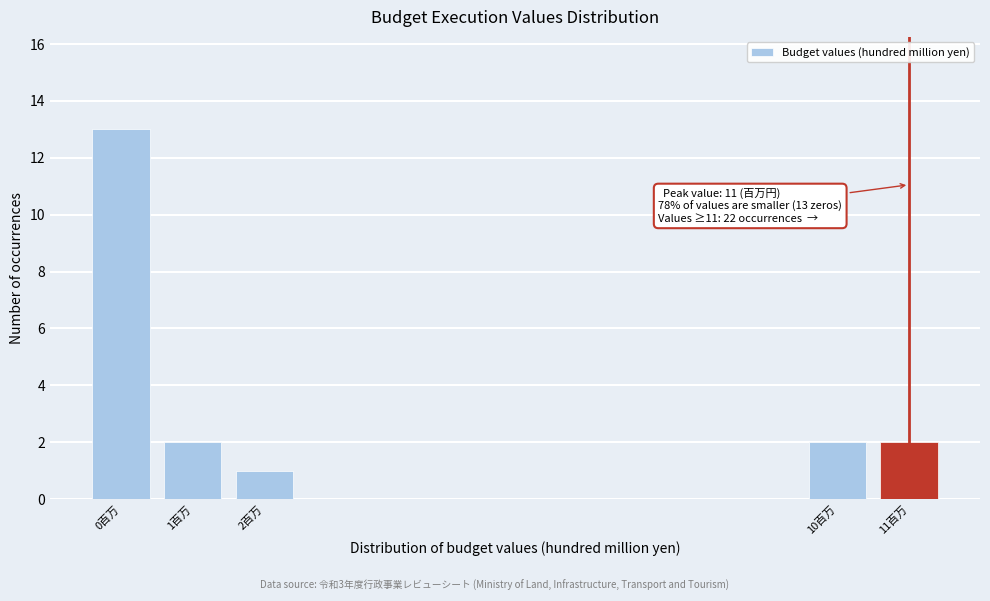

Reading right to left, extract all data points from this chart.

11百万=2	10百万=2	2百万=1	1百万=2	0百万=13